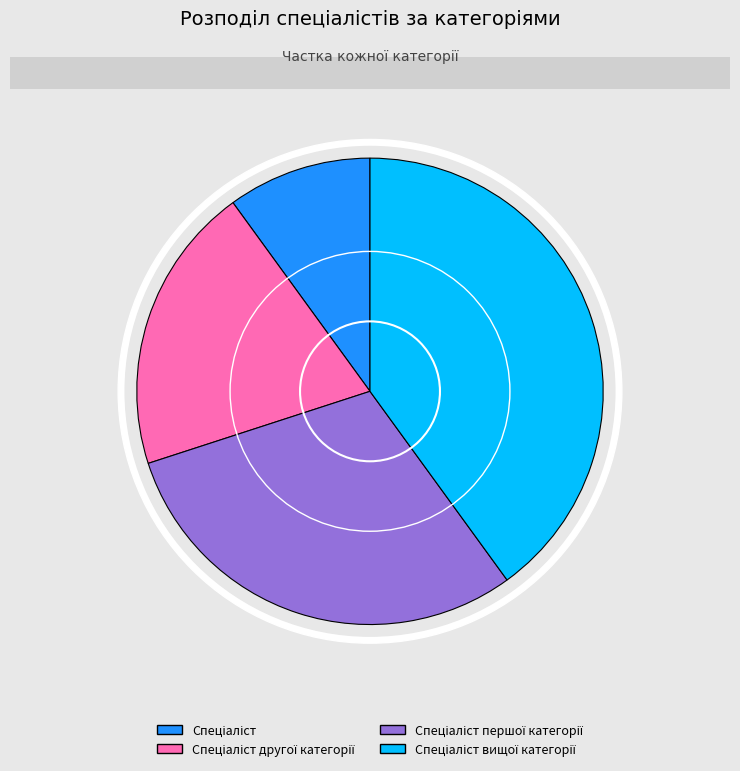

What percentage is the Спеціаліст першої категорії slice, to the nearest percent?

30%